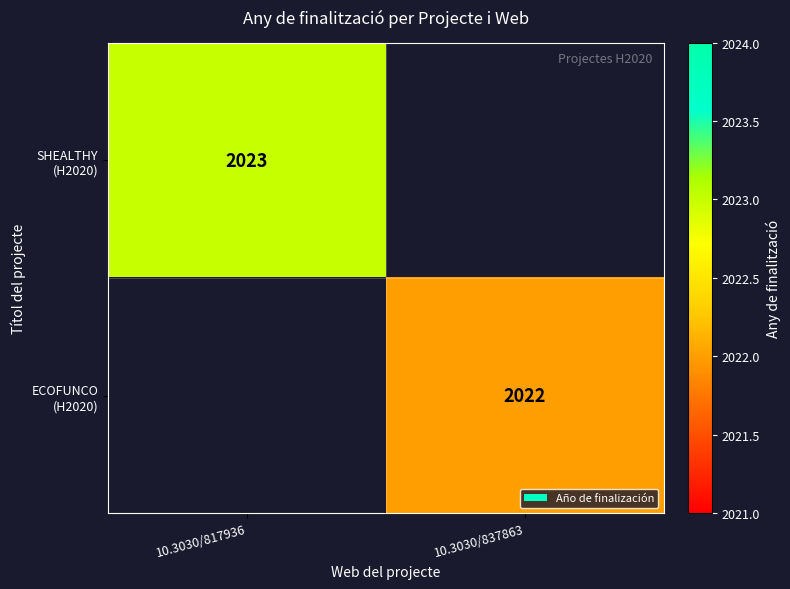

What is the smallest value displayed?

2022.0